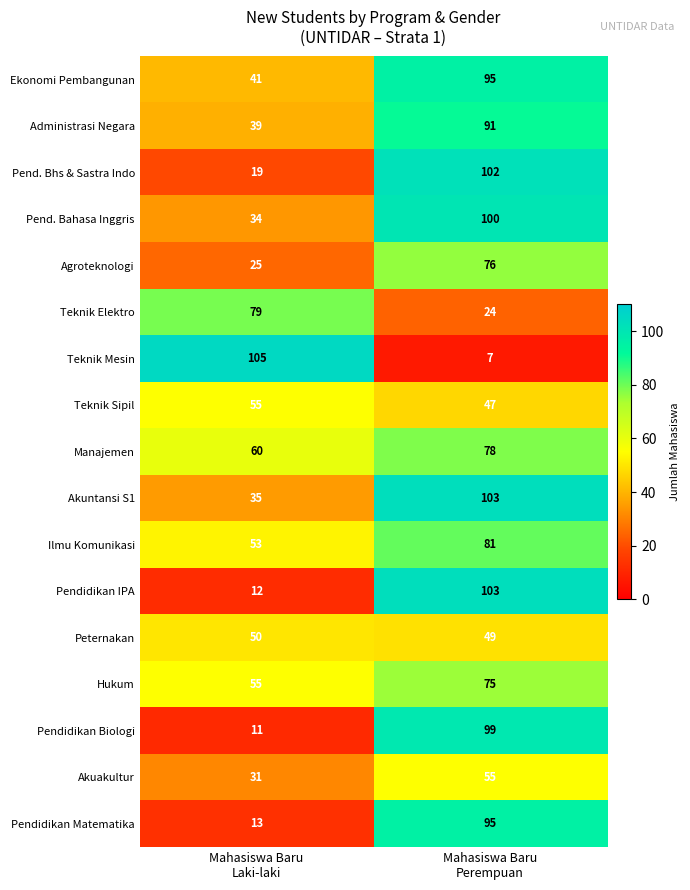

What is the minimum value shown in the chart?

7